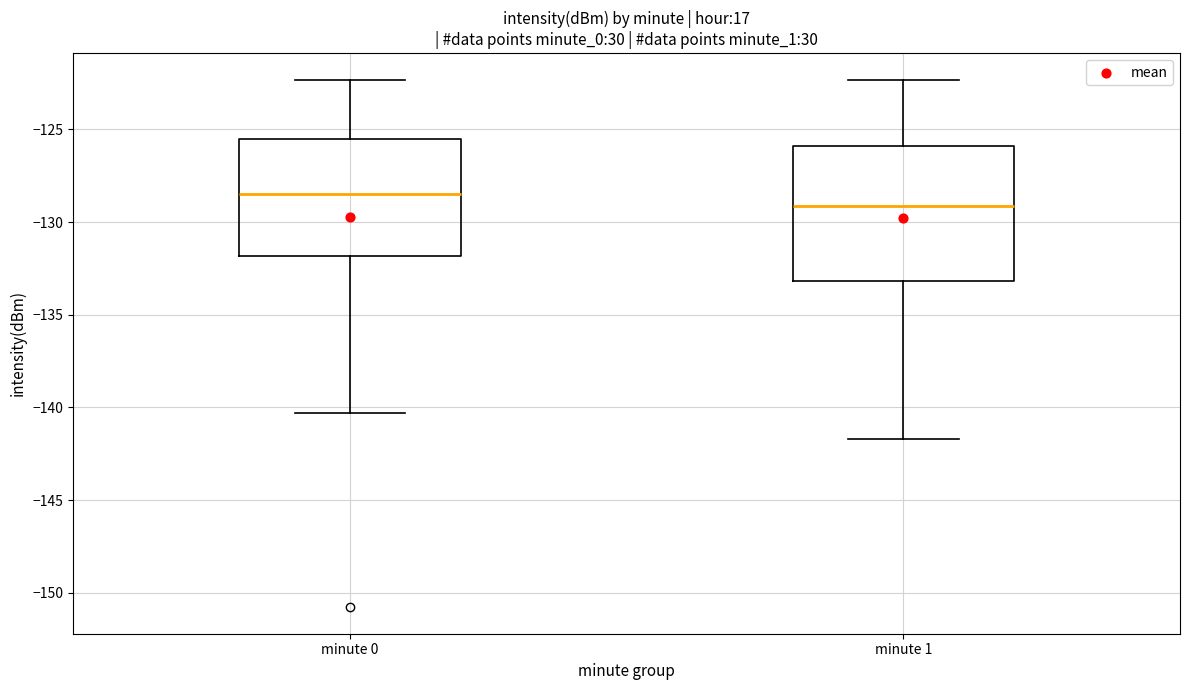

Reading left to right, transcribe this box plot: for each box, give where its median line is, the range the box spans, and where its two whiskers end, as read against the y-axis. The values are not printed on the chart, so give them approximately, as read against the axis.

minute 0: median -128.5, box -132.0 to -125.5, whiskers -140.5 to -122.5
minute 1: median -129.0, box -133.0 to -126.0, whiskers -141.5 to -122.5